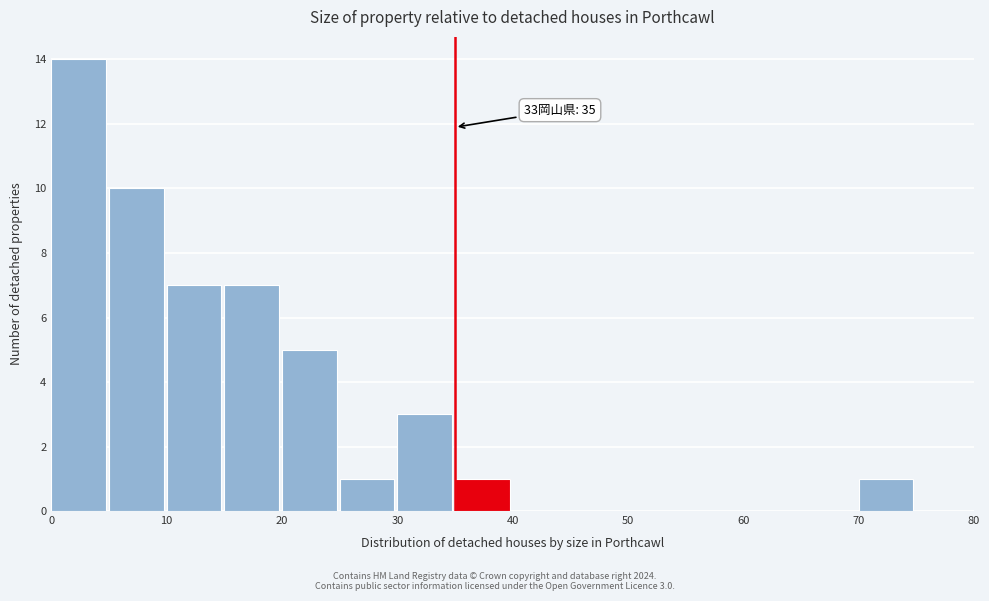

Which range on the x-axis has the tallest bar?

0 to 5